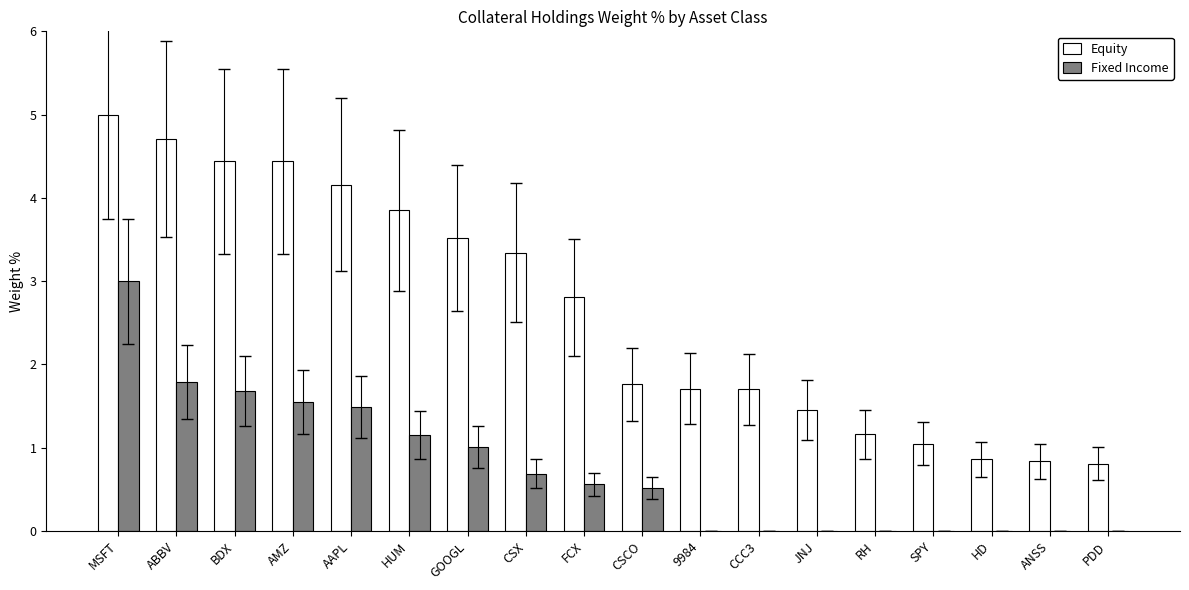

At which label is Fixed Income closest to 1?

GOOGL